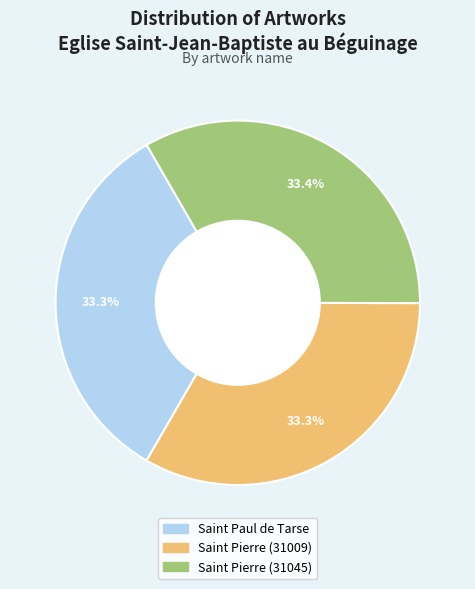

How many segments does this pie chart have?

3